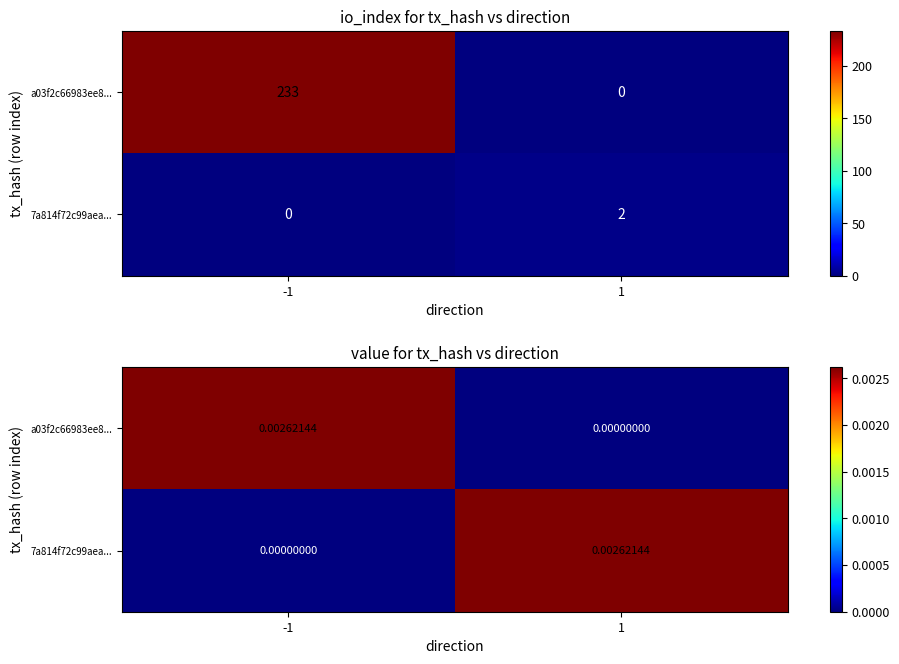

Which series has the largest total across all categories?

a03f2c66983ee8...